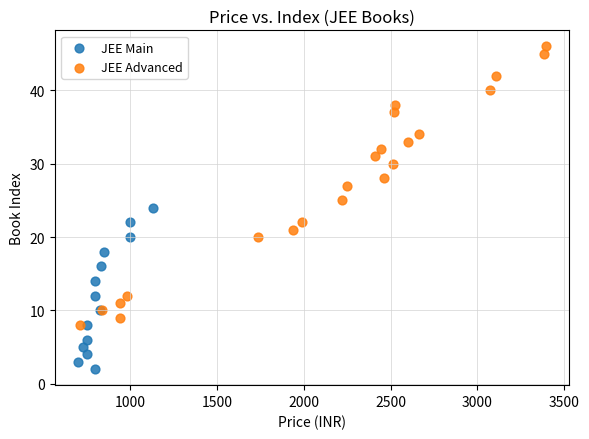

Which series contains the lowest Y value?

JEE Main